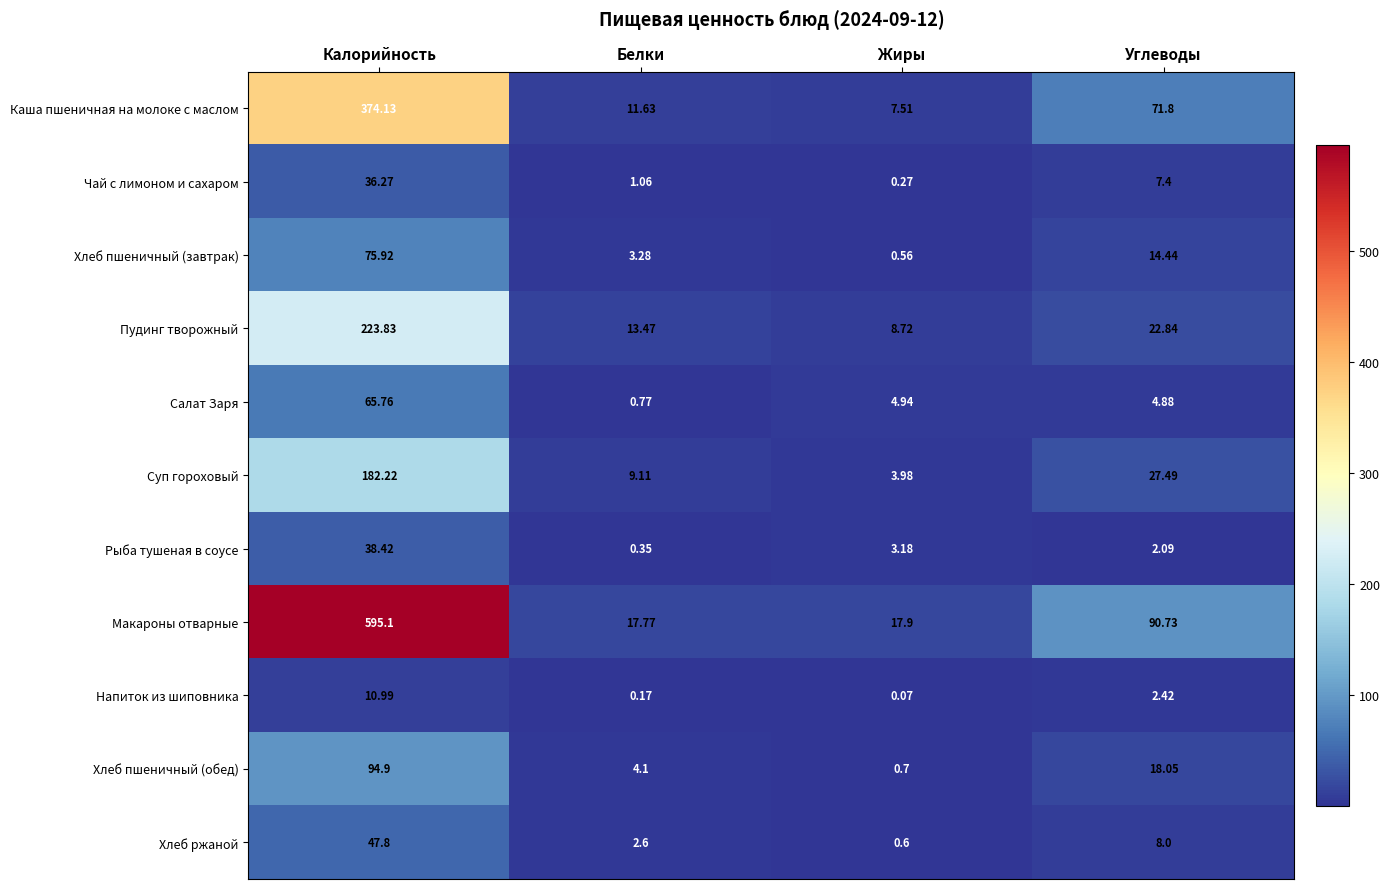

Which series has the largest total across all categories?

Макароны отварные